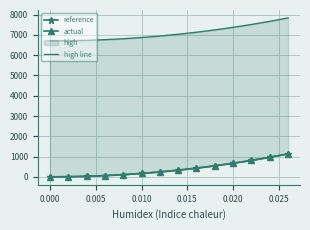

What is the maximum value for reference?

1133.2